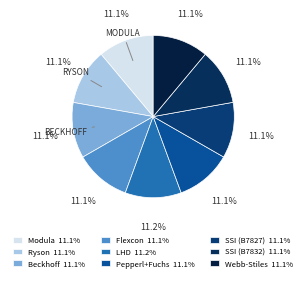

Count the number of slices in the pie.

9